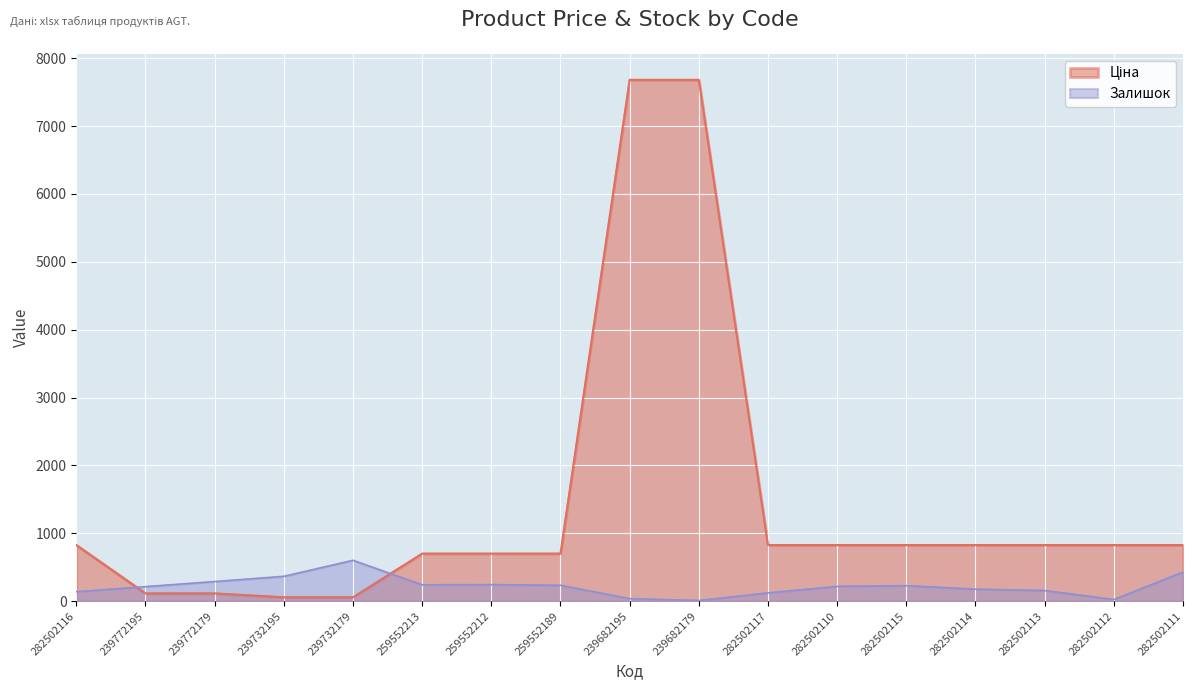

What are all the series names shown in the legend?

Ціна, Залишок